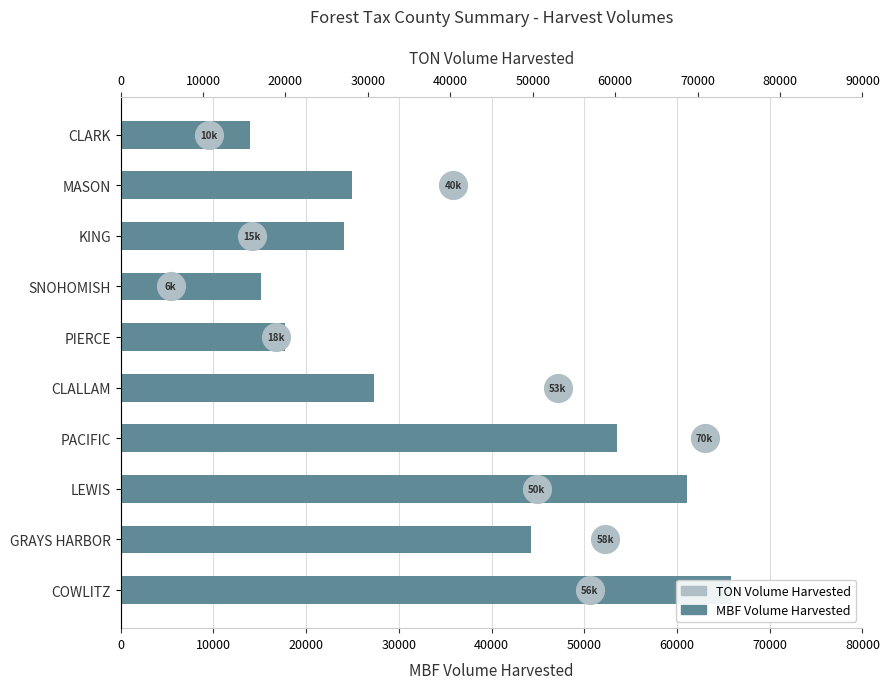

Which series contains the highest Y value?

MBF Volume Harvested